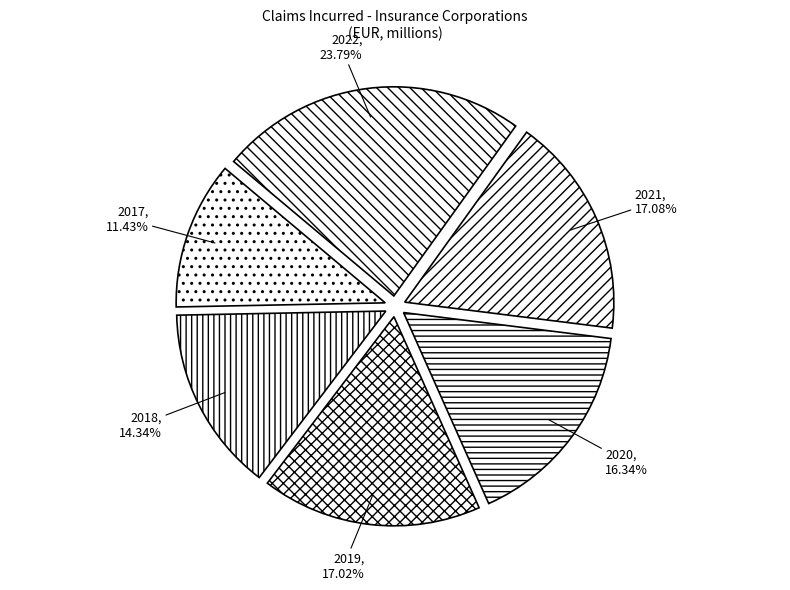

What is the ratio of the value at 2018 to the value at 2020?

0.9